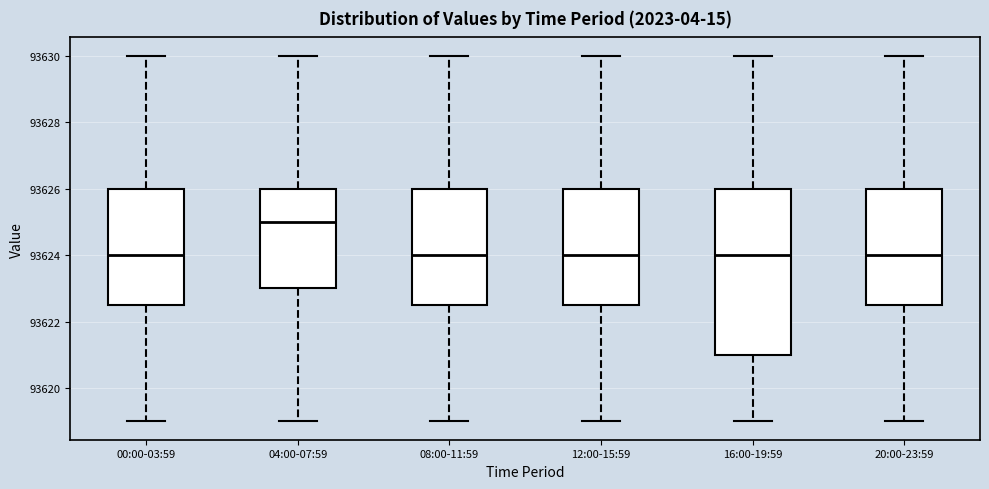

Reading left to right, read every box against the y-axis: the position of its median line, the range the box covers, and the ends of its whiskers. The values are not printed on the chart, so give them approximately, as read against the axis.

00:00-03:59: median 93624.0, box 93622.6 to 93626.0, whiskers 93619.0 to 93630.0
04:00-07:59: median 93625.0, box 93623.0 to 93626.0, whiskers 93619.0 to 93630.0
08:00-11:59: median 93624.0, box 93622.6 to 93626.0, whiskers 93619.0 to 93630.0
12:00-15:59: median 93624.0, box 93622.6 to 93626.0, whiskers 93619.0 to 93630.0
16:00-19:59: median 93624.0, box 93621.0 to 93626.0, whiskers 93619.0 to 93630.0
20:00-23:59: median 93624.0, box 93622.6 to 93626.0, whiskers 93619.0 to 93630.0